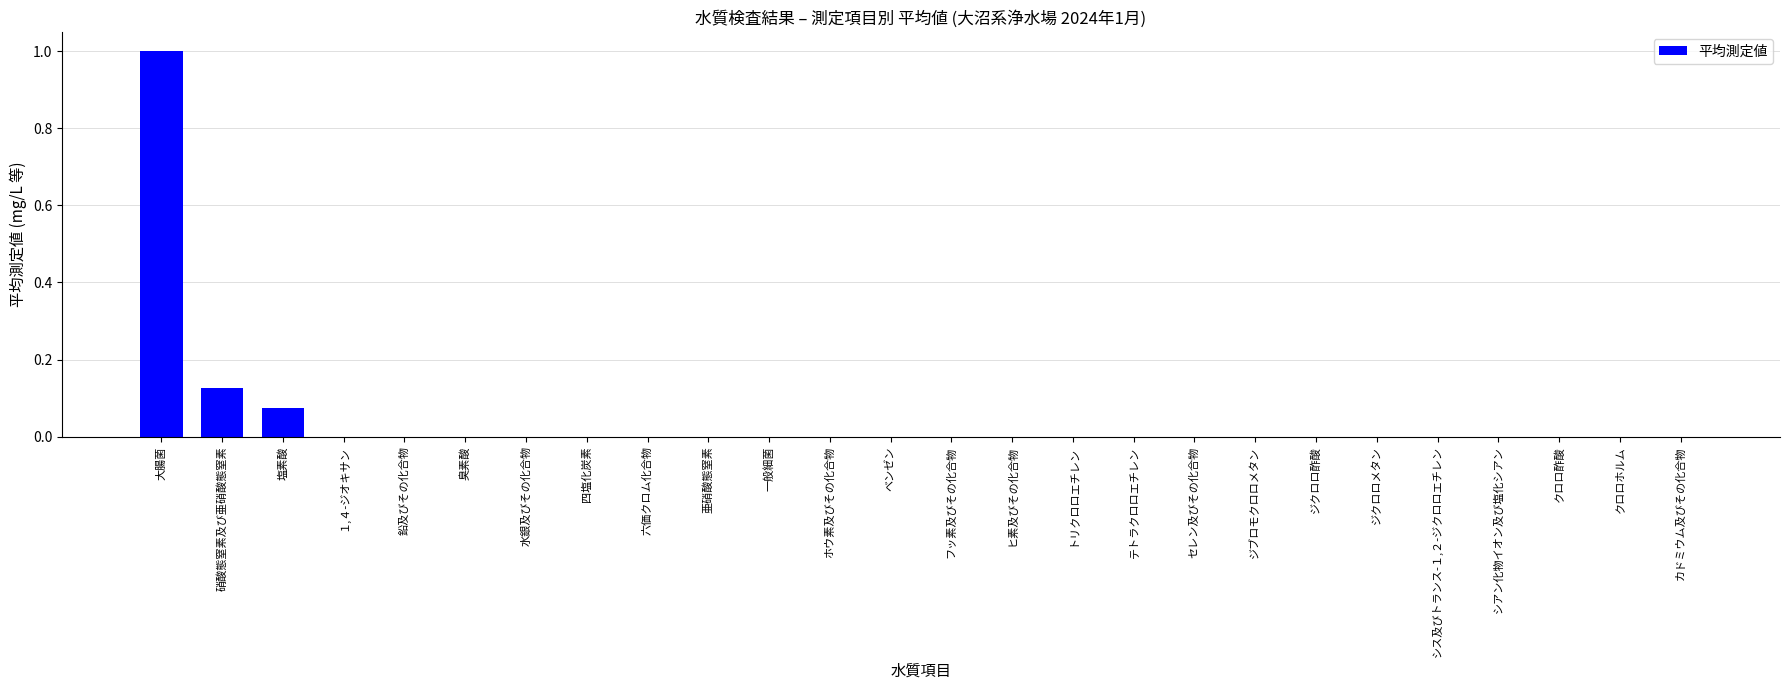

Which category has the highest value across all series?

大腸菌